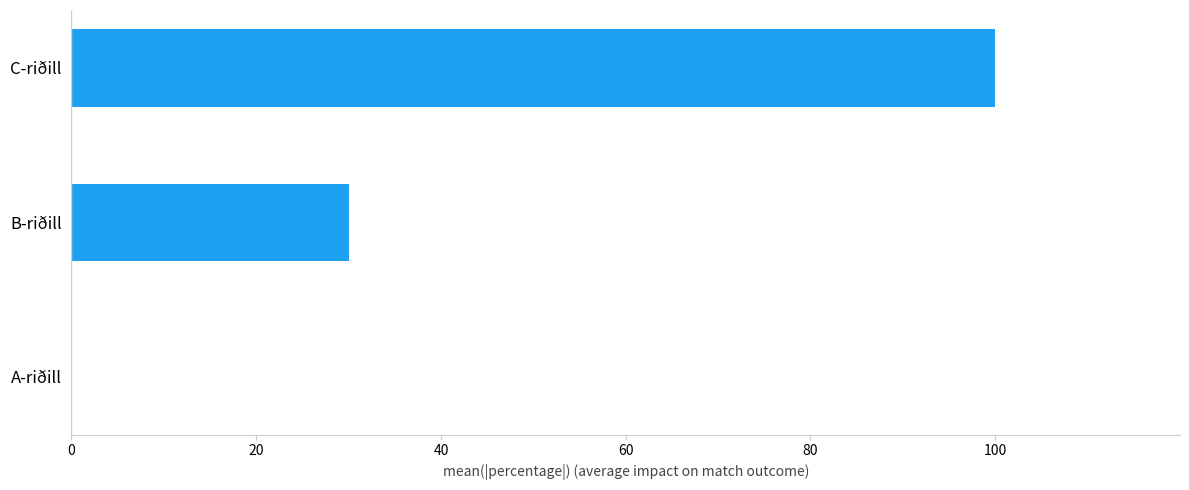

Reading top to bottom, what are all the values shown in this chart?

C-riðill=100	B-riðill=30	A-riðill=0